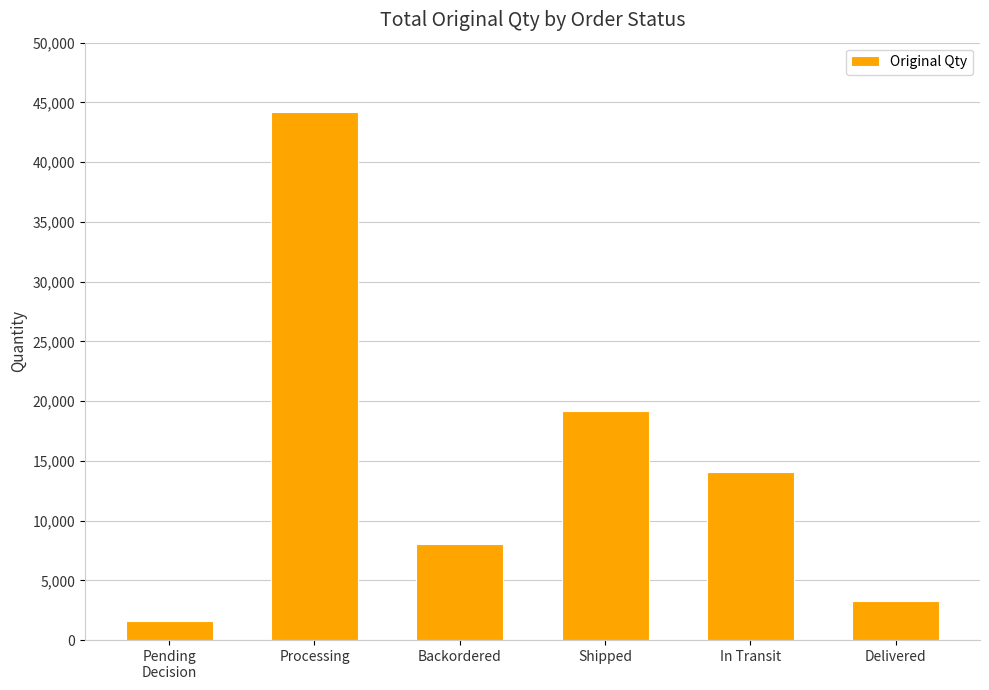

At which category does the chart reach its minimum across all series?

Pending
Decision